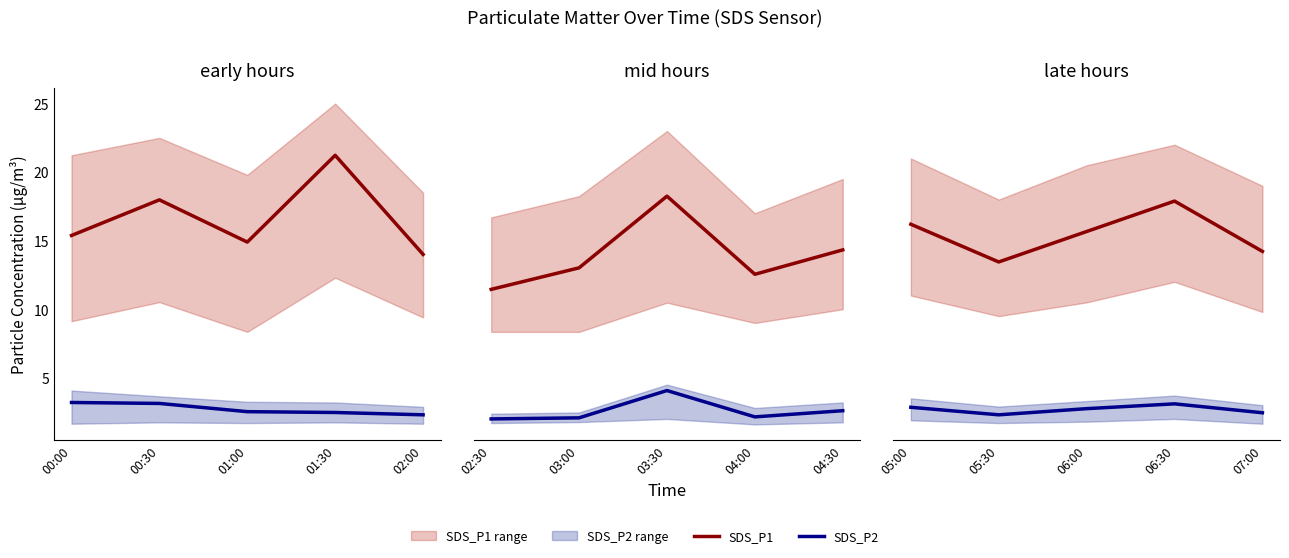

At which label does SDS_P1 first exceed 15?

05:00